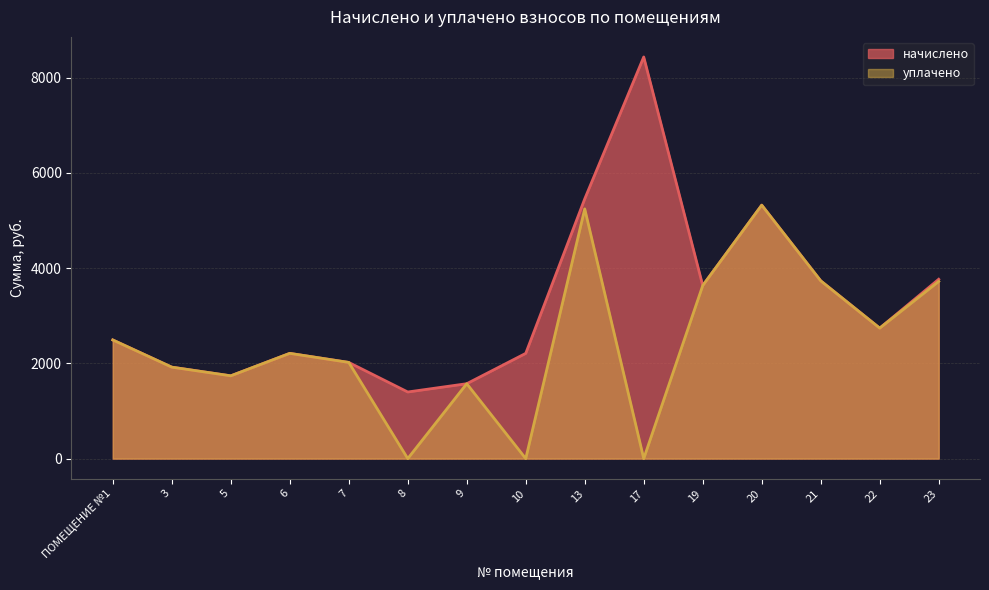

Is it true that начислено equals 14922.8 at 17?

False